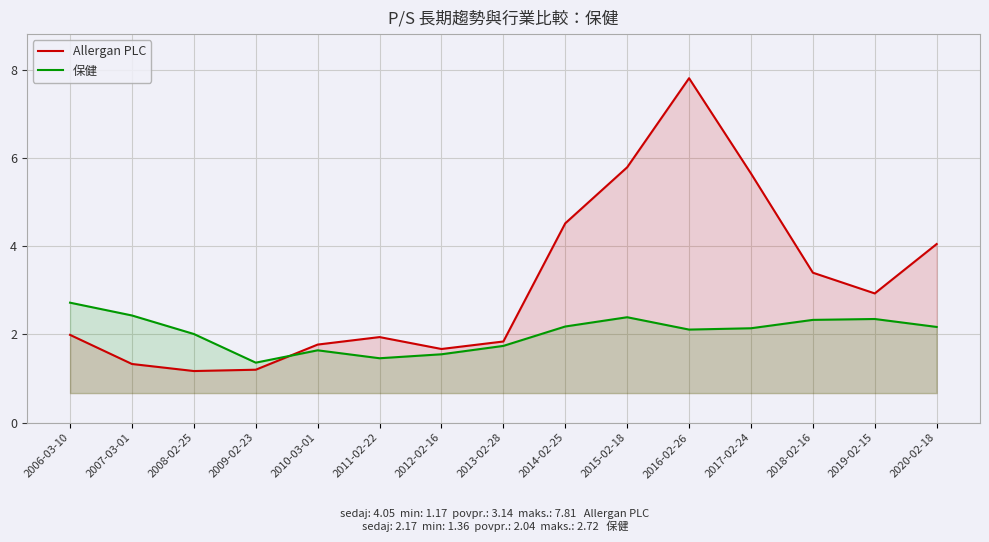

The 保健 series shows 1.5 at 2011-02-22. True or false?

True